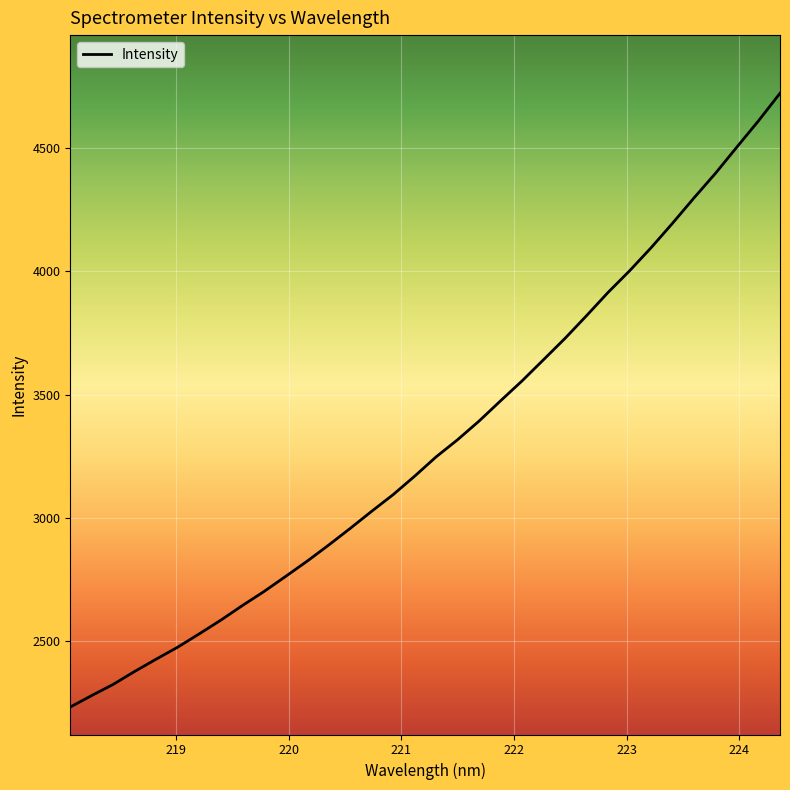

What is the greatest value displayed?

4723.4